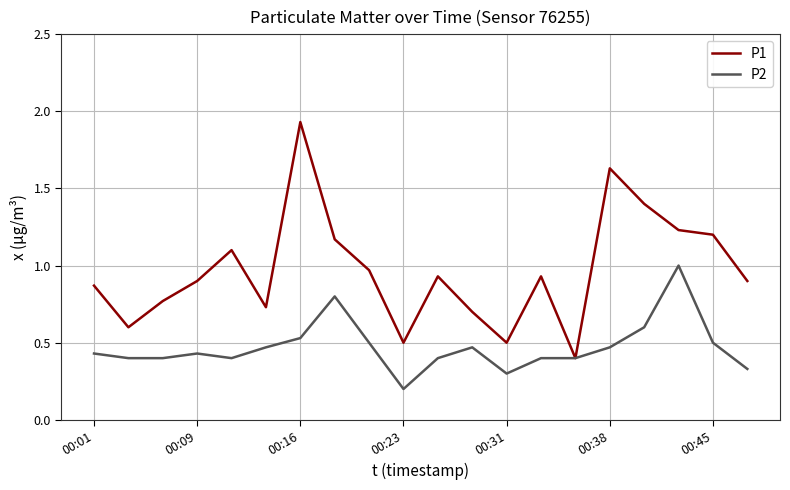

Rank the series by their average value, from highest to lowest.

P1, P2